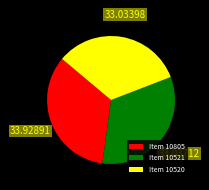

Do Item 10520 and Item 10521 together represent more than half of the pie?

Yes